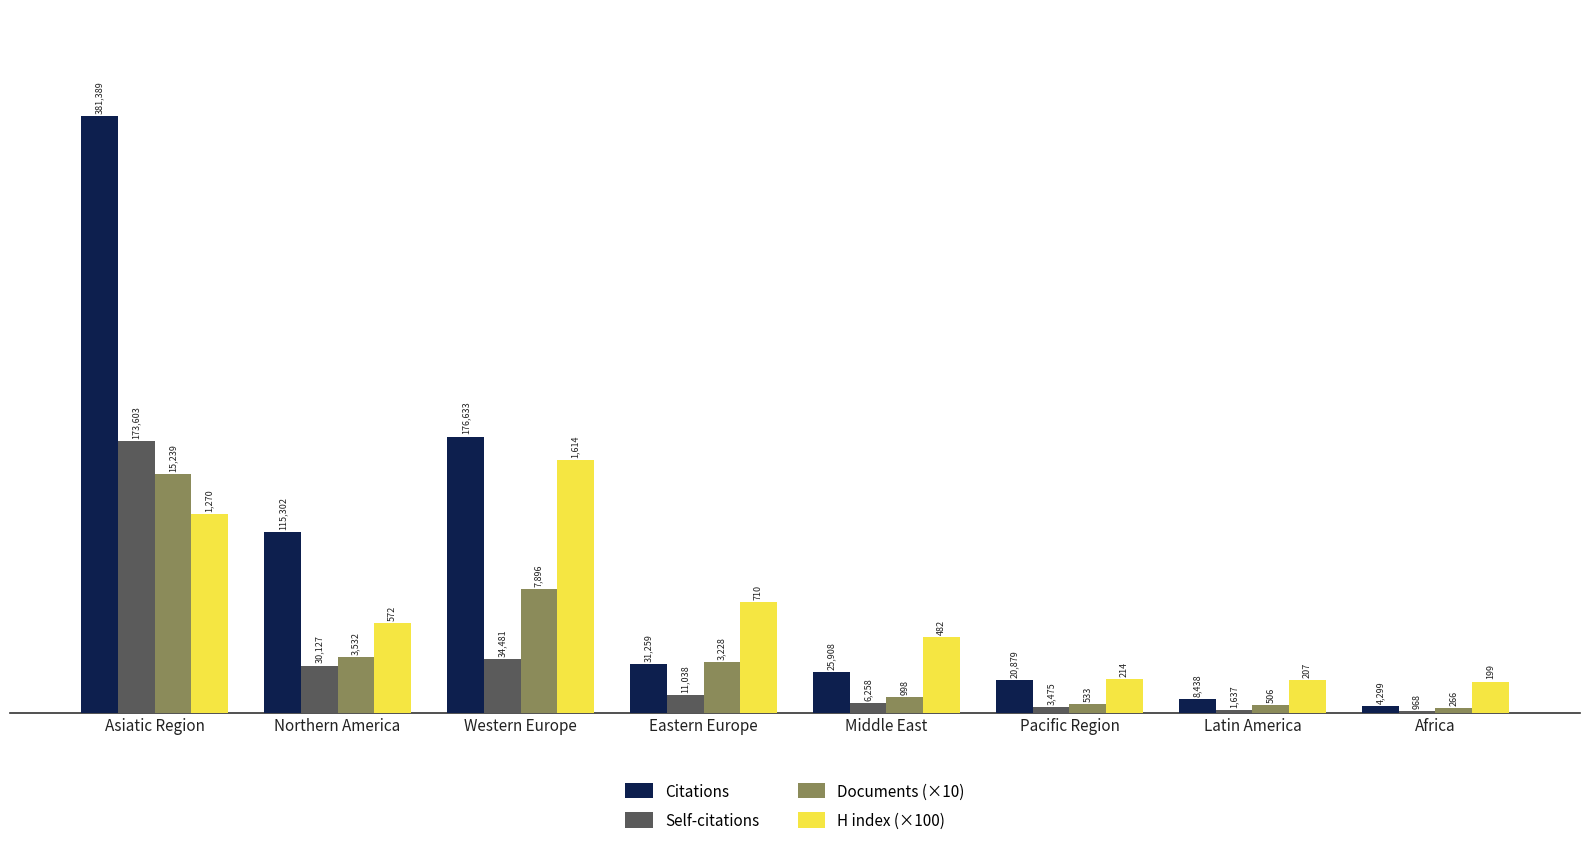

Are the bars horizontal?

No